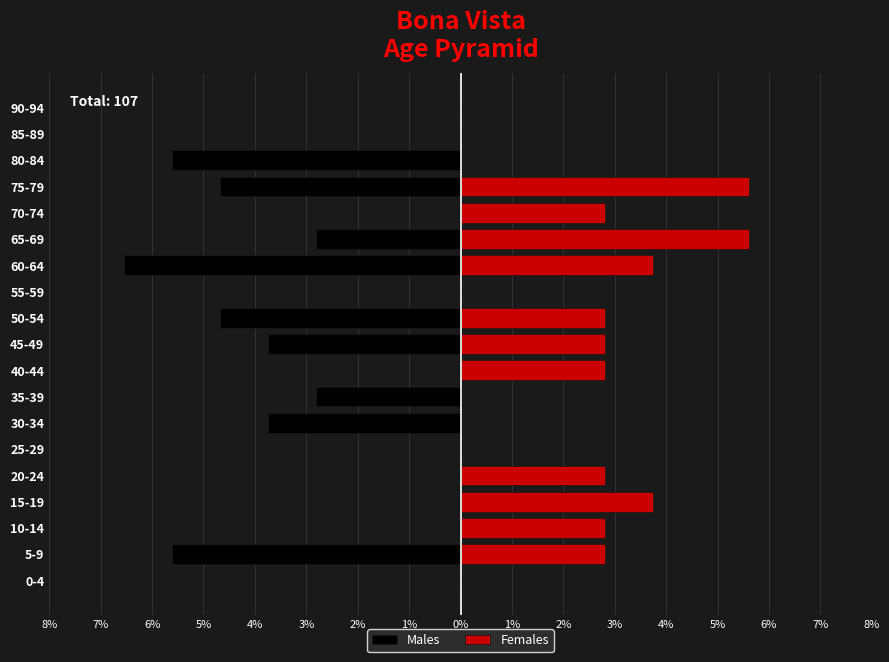

Which series has the largest range (max minus min)?

Males